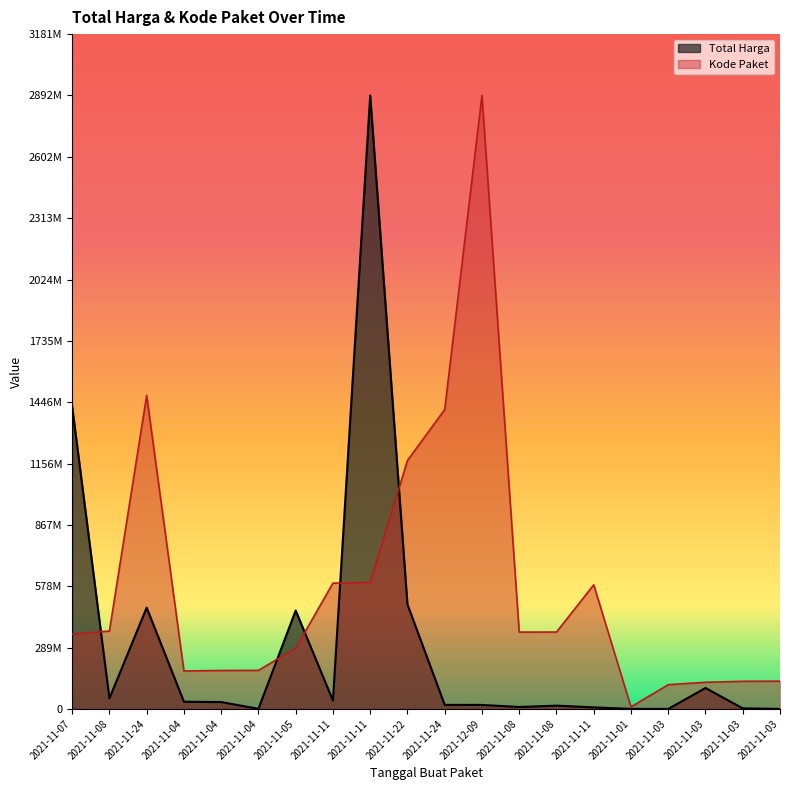

Where is the first local minimum for Total Harga?

2021-11-08